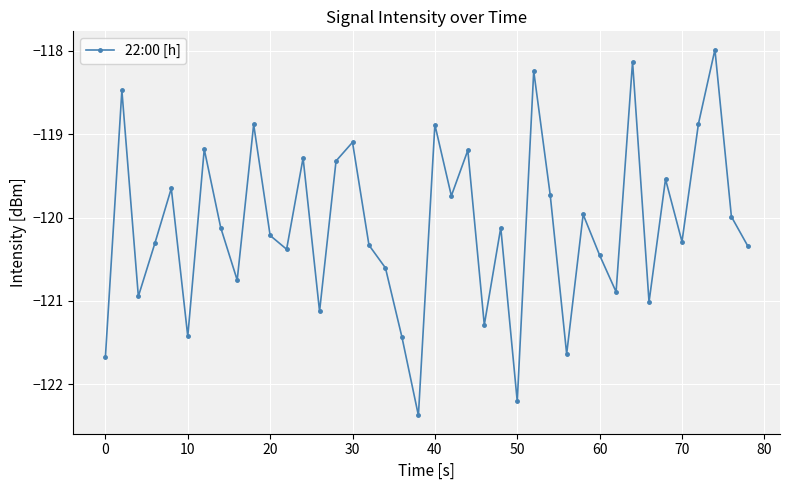

Count the number of data series in this chart.

1